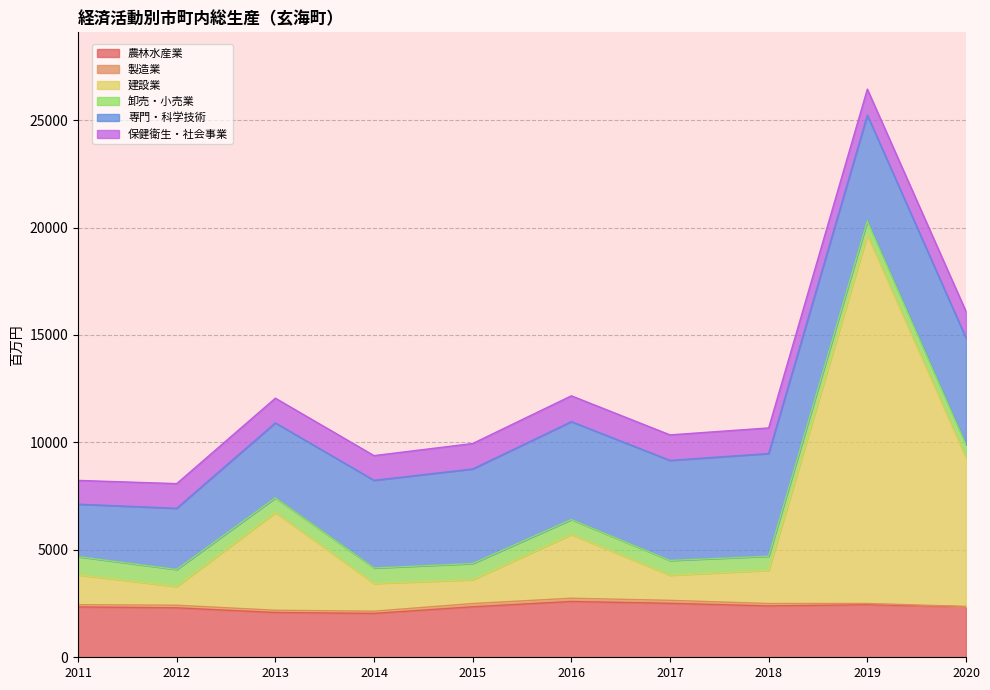

What is the lowest value of the 農林水産業 series?

2041.6